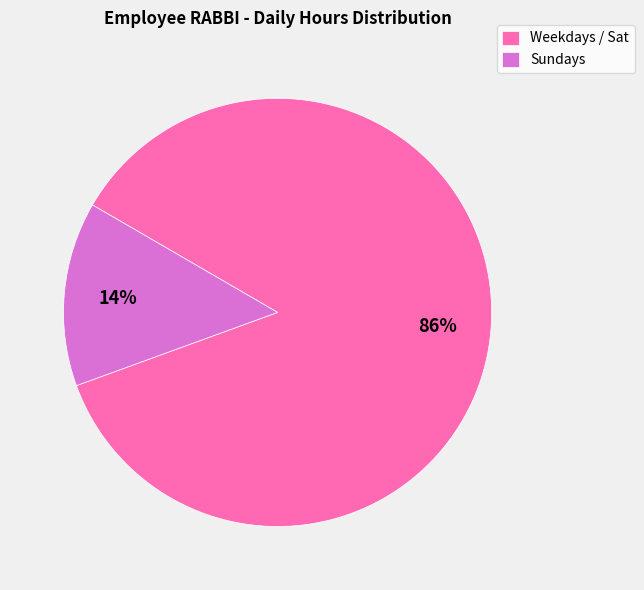

What percentage is the Sundays slice, to the nearest percent?

14%